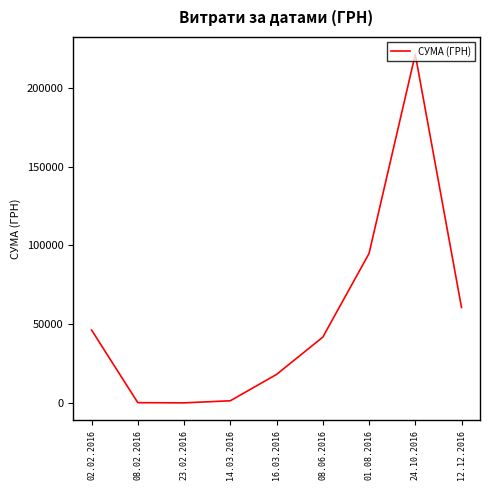

Which label corresponds to the largest value in the chart?

24.10.2016